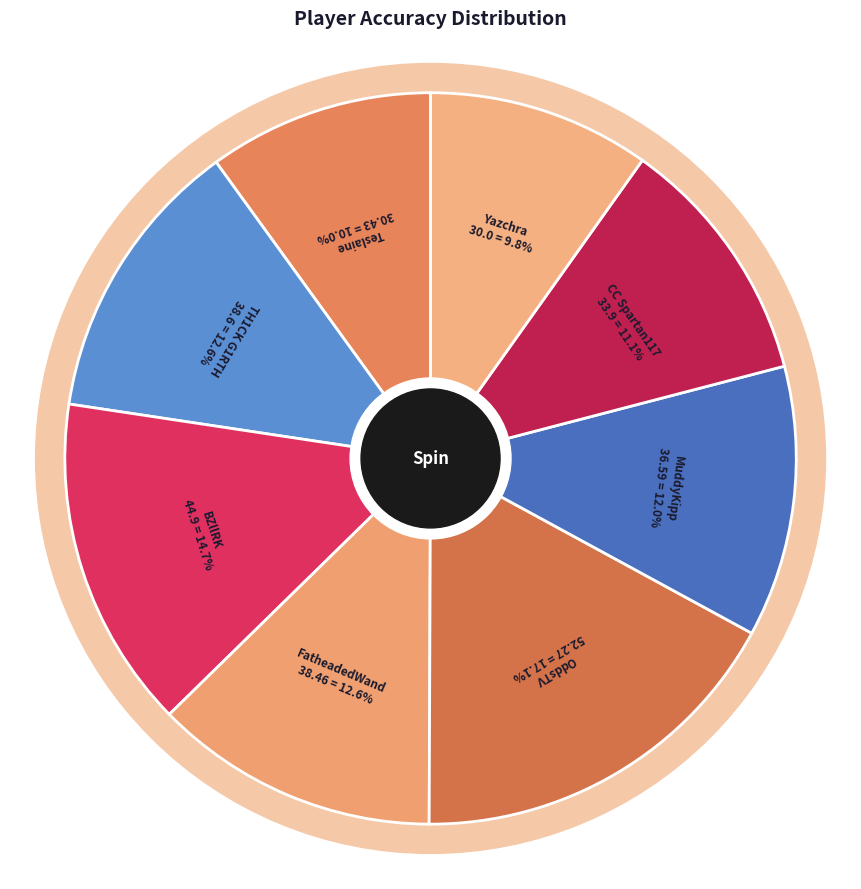

Count the number of slices in the pie.

8